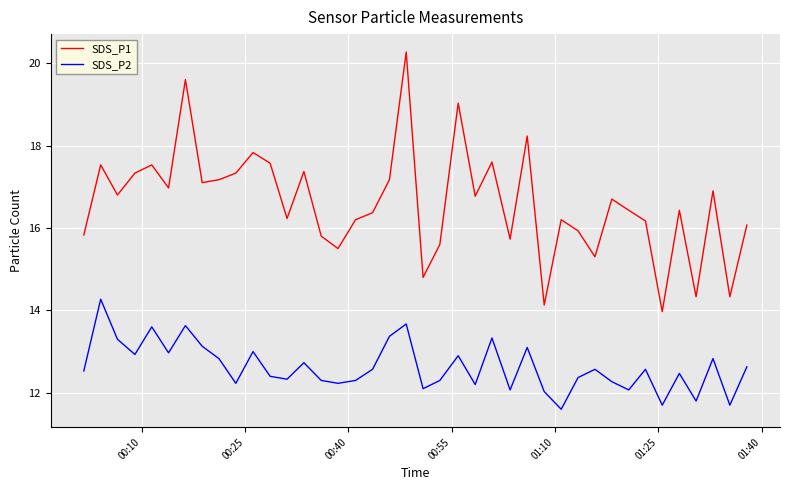

Is this an area chart (filled region under the line)?

No